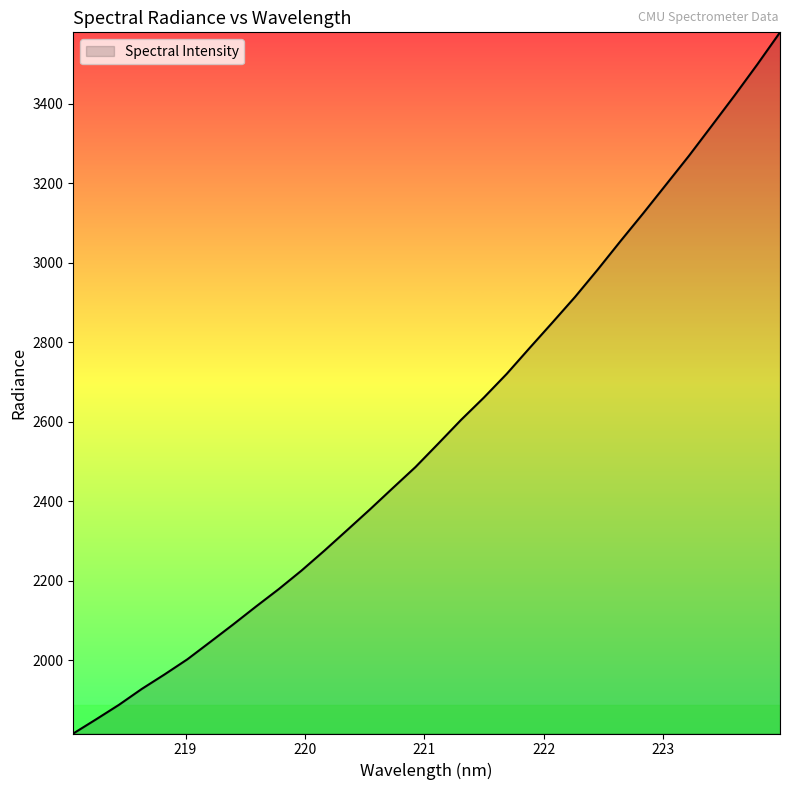

Count the number of categories in the chart.

32